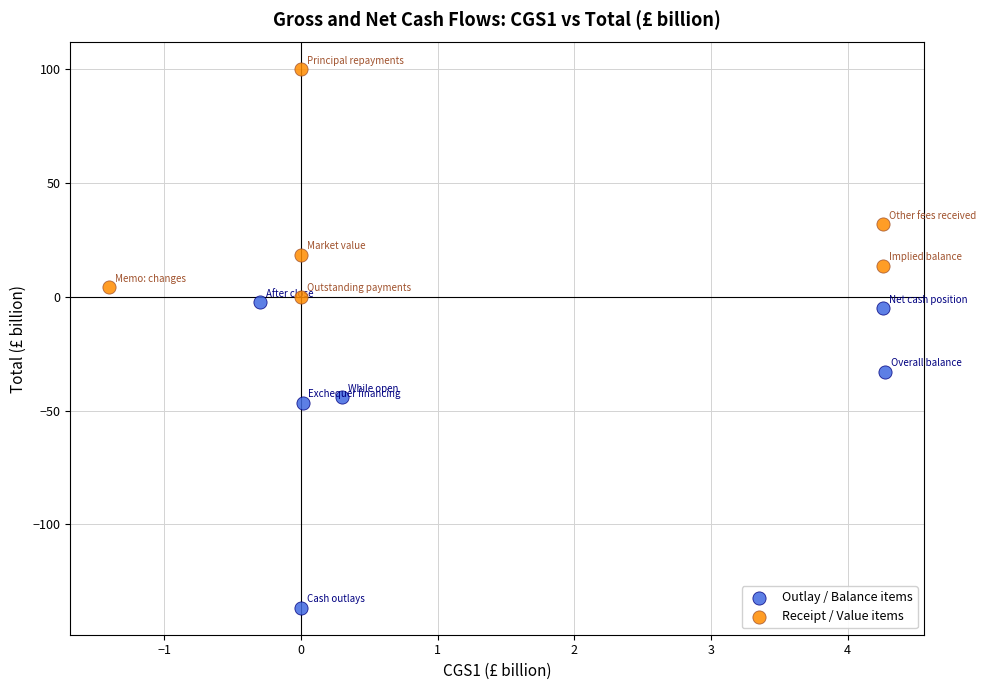

Which series has the widest spread of Y values?

Outlay / Balance items